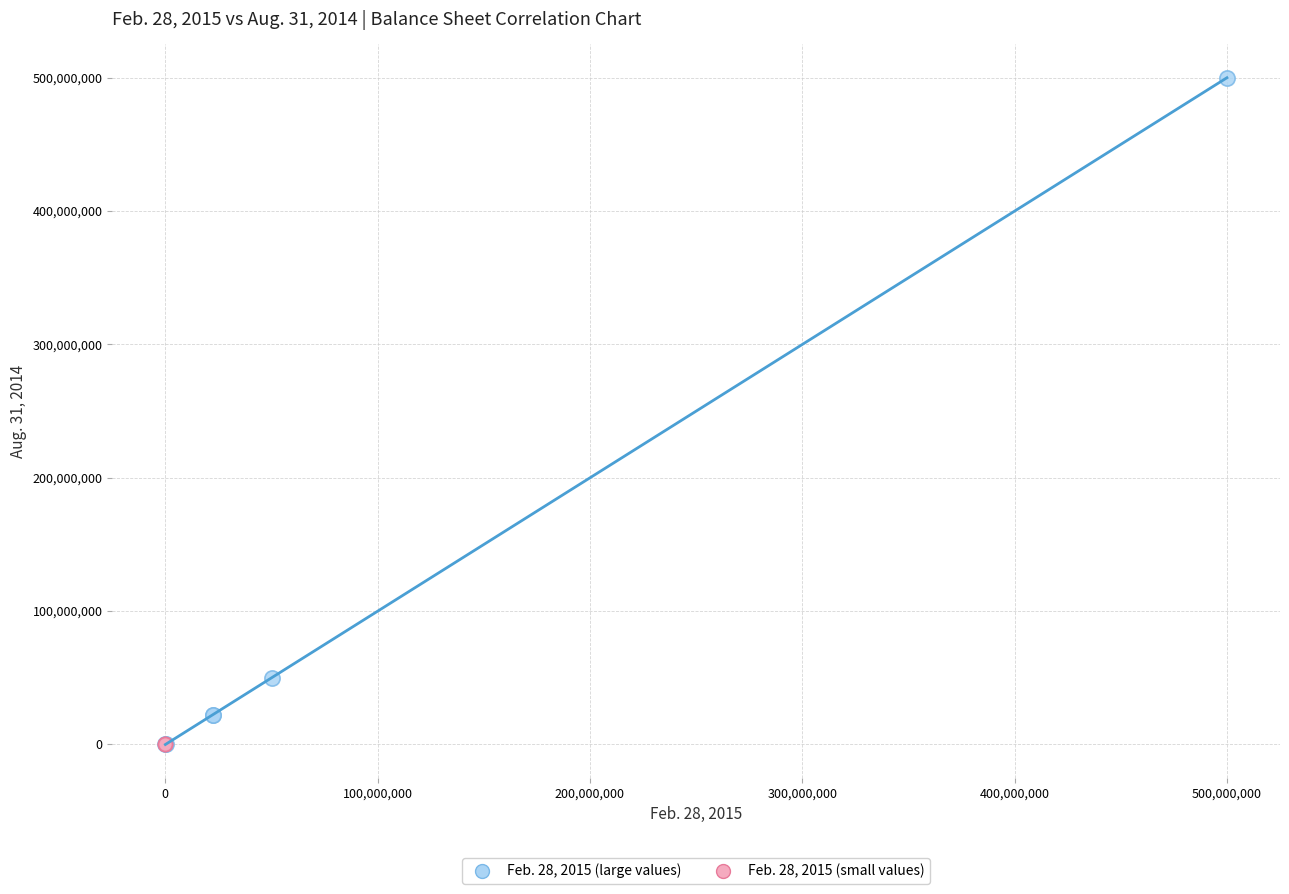

Which series has the widest spread of Y values?

Feb. 28, 2015 (large values)